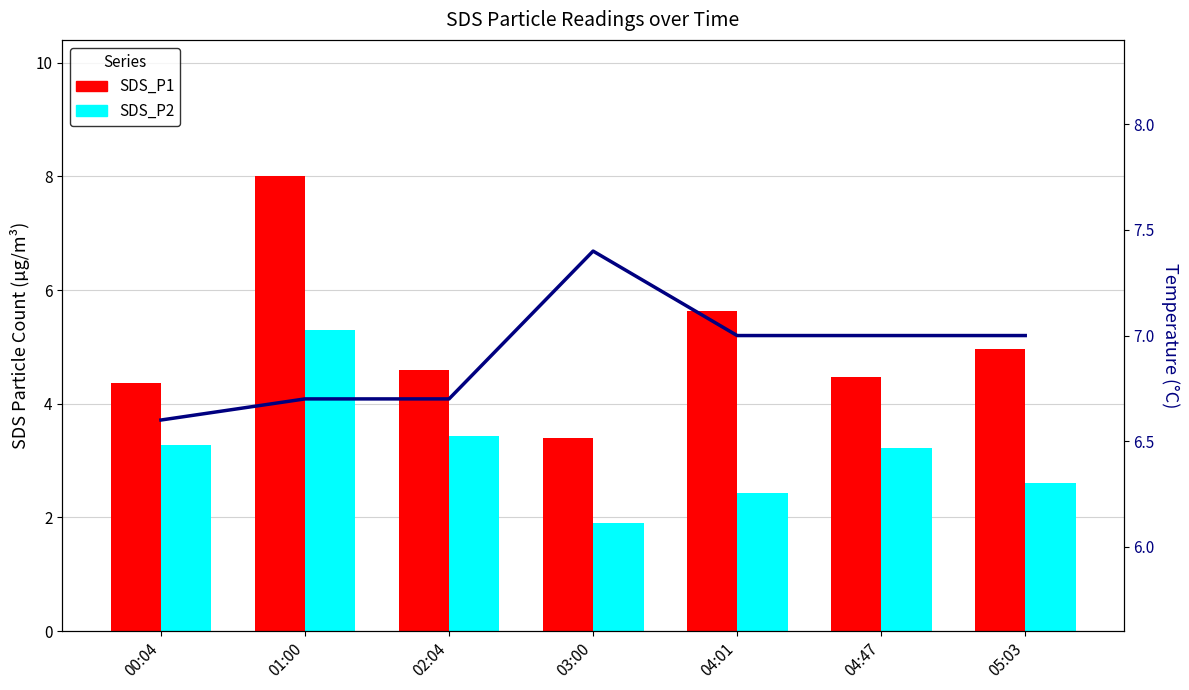

Which category has the lowest value in the SDS_P2 series?

03:00